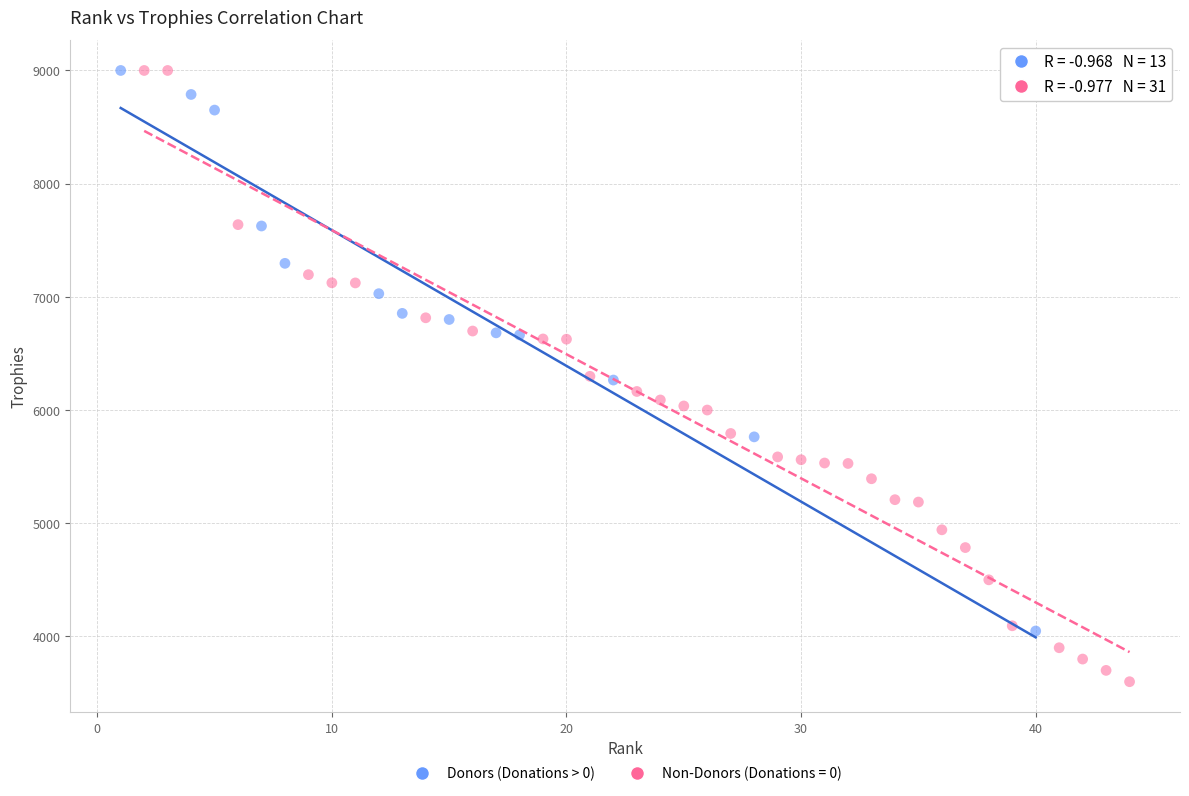

Which series reaches the minimum Y coordinate?

Non-Donors (Donations = 0)